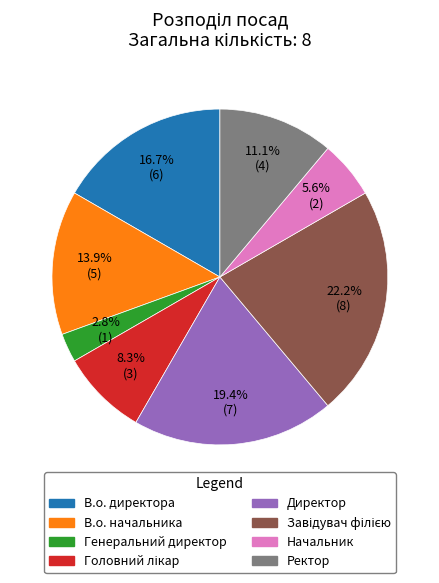

What is the ratio of the value at Начальник to the value at Директор?

0.3